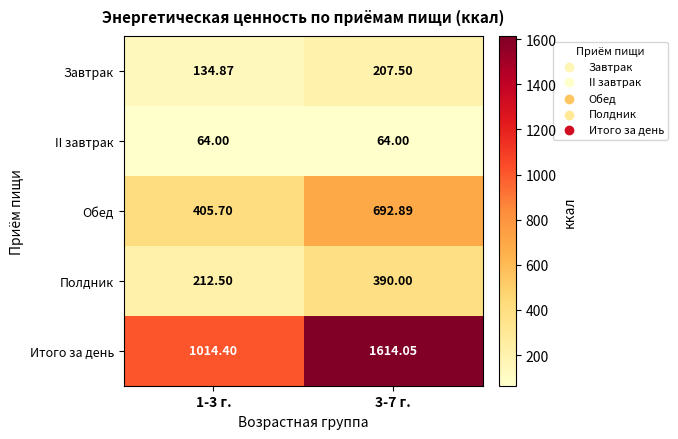

Which series has the largest total across all categories?

Итого за день